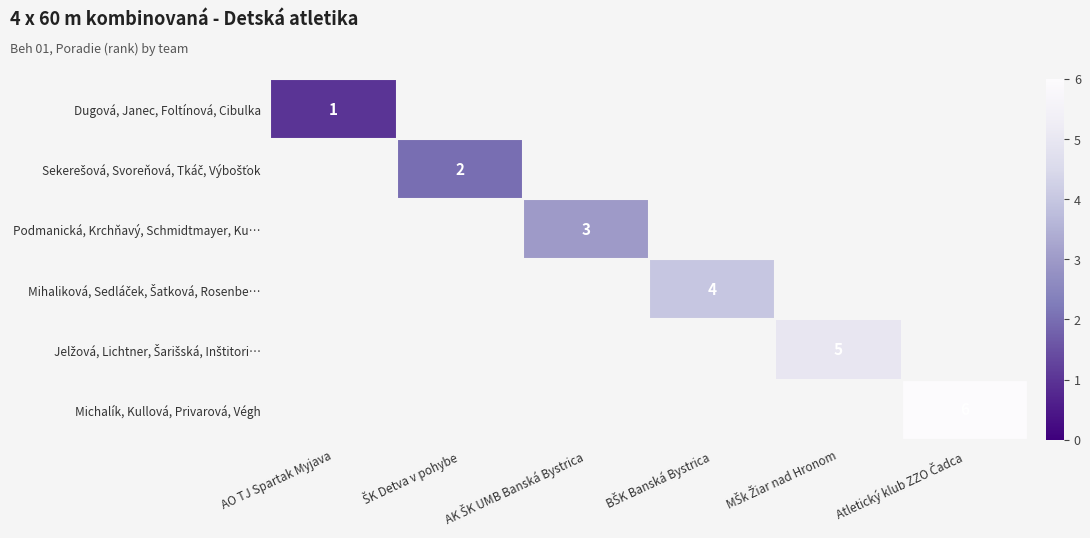

At how many categories does at least one series exceed 1?

5